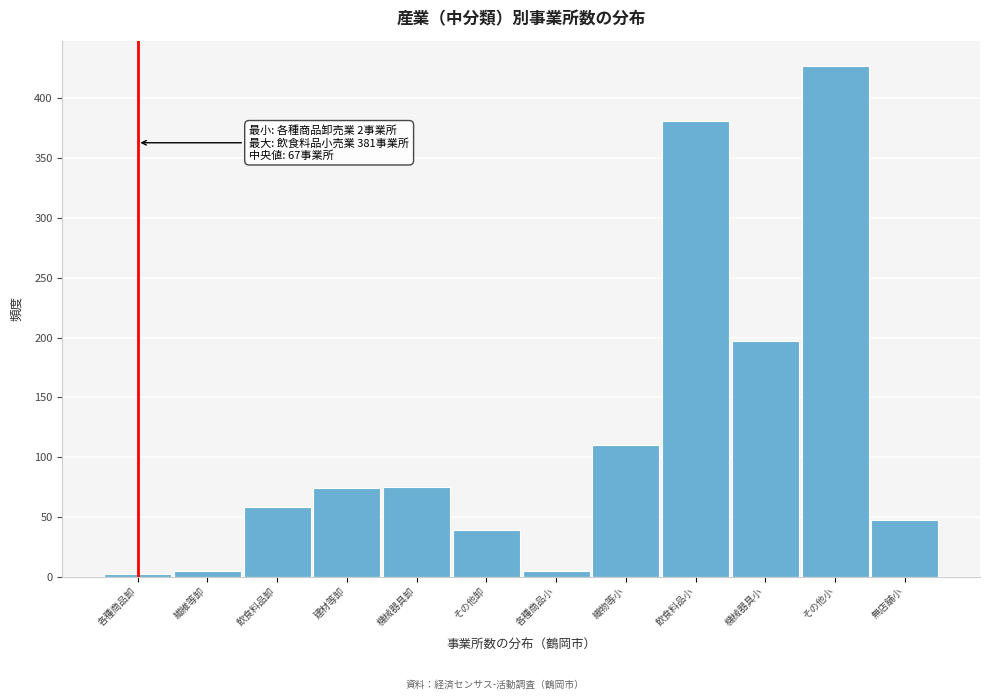

What is the difference between the second highest and second lowest values?

376